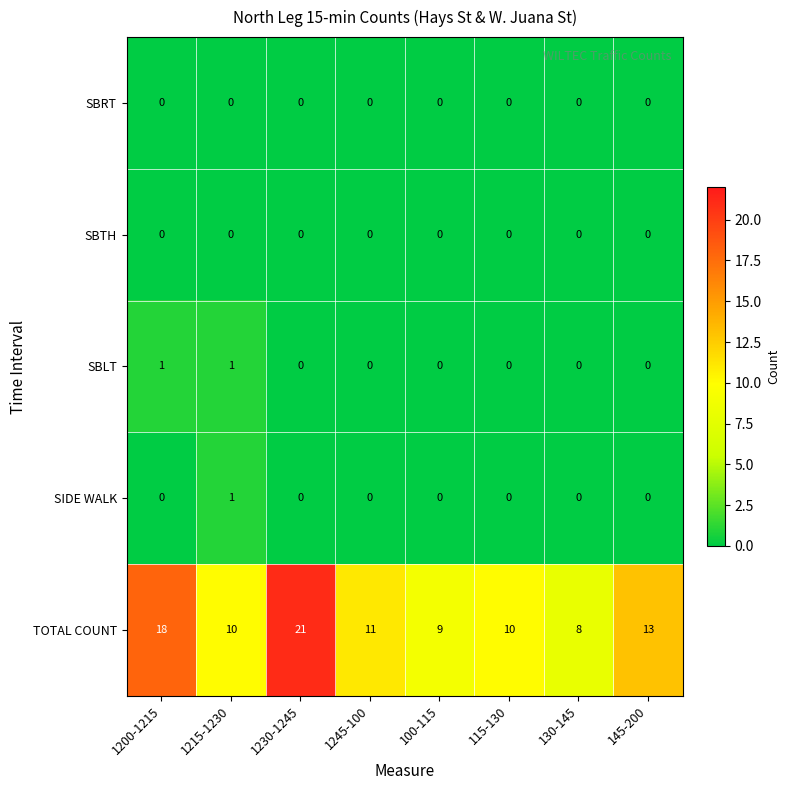

What is the sum of all TOTAL COUNT values?

100